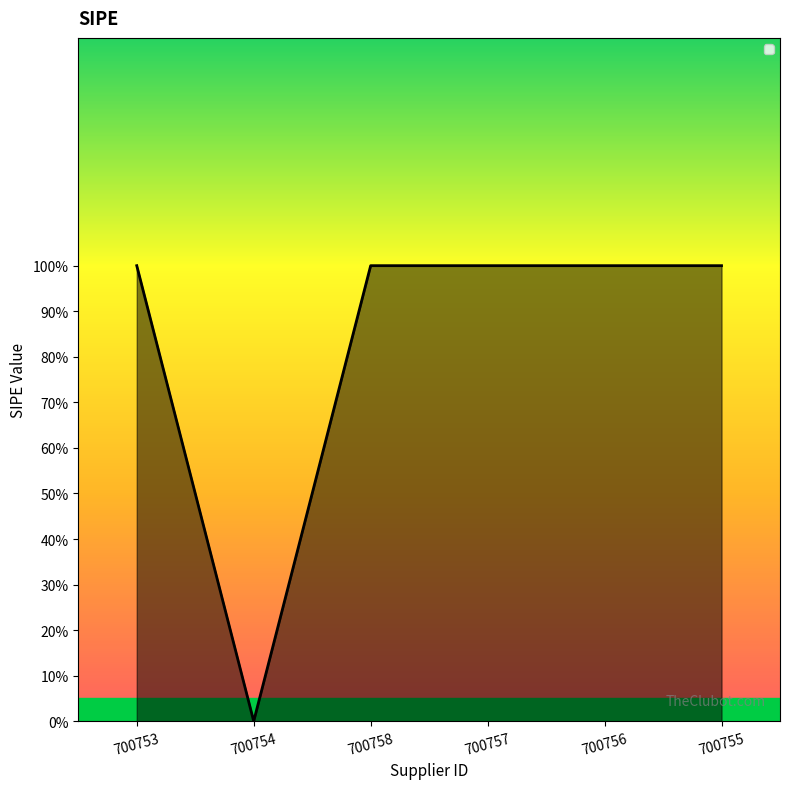

The value at 700754 is -1. True or false?

False